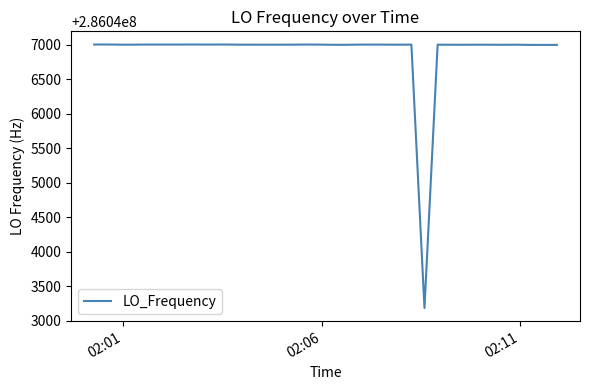

What is the difference between the maximum and minimum values?

3816.3